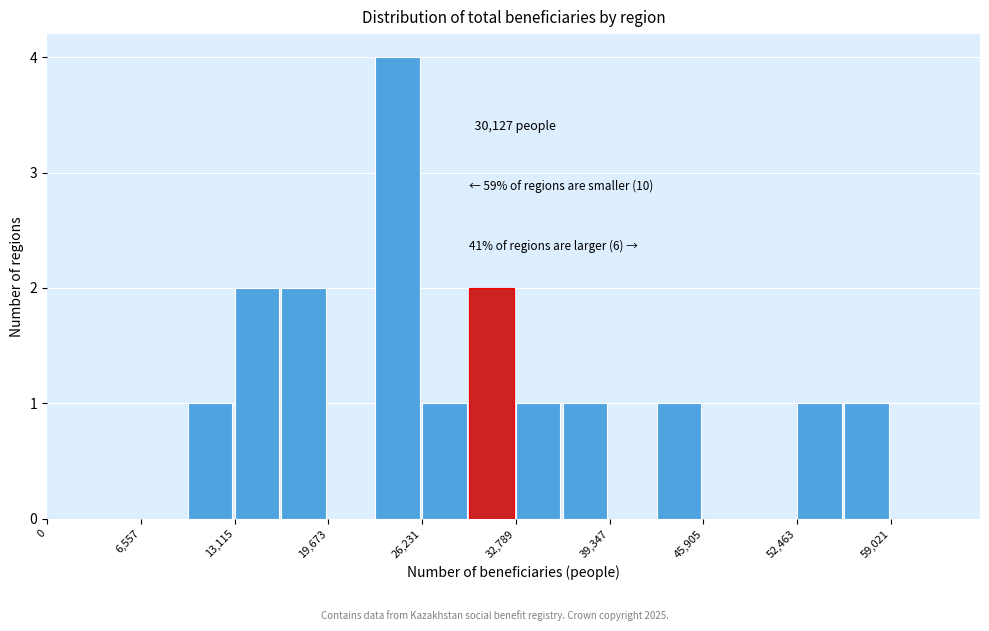

Around what value on the x-axis is the tallest bar? Give the approximate position of its centre, as read against the axis.

25000